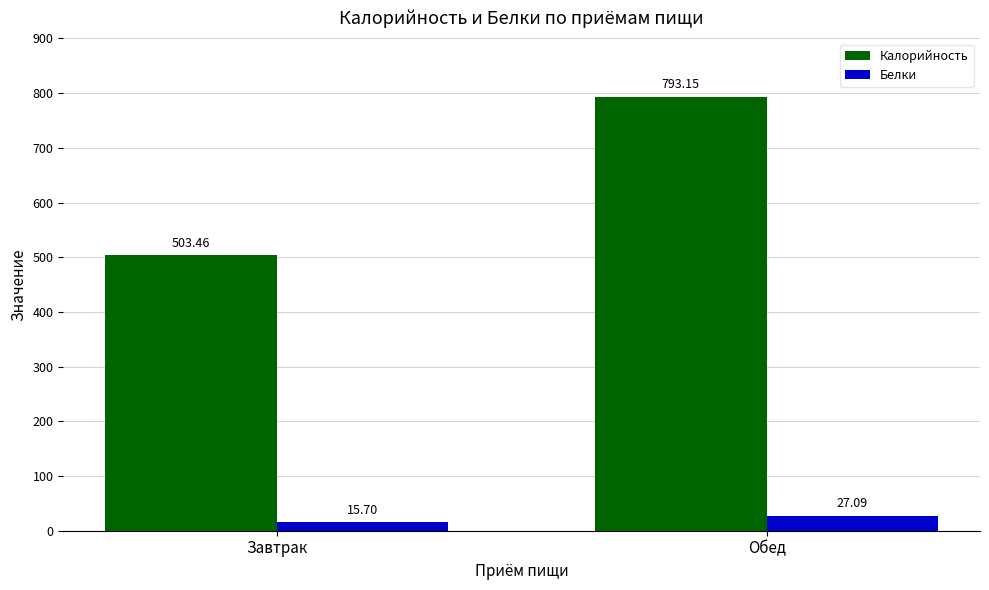

Rank the series by their maximum value, from lowest to highest.

Белки, Калорийность